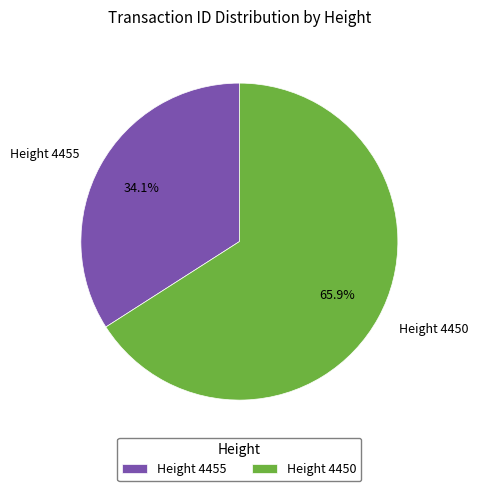

Rank the categories by value from lowest to highest.

Height 4455, Height 4450